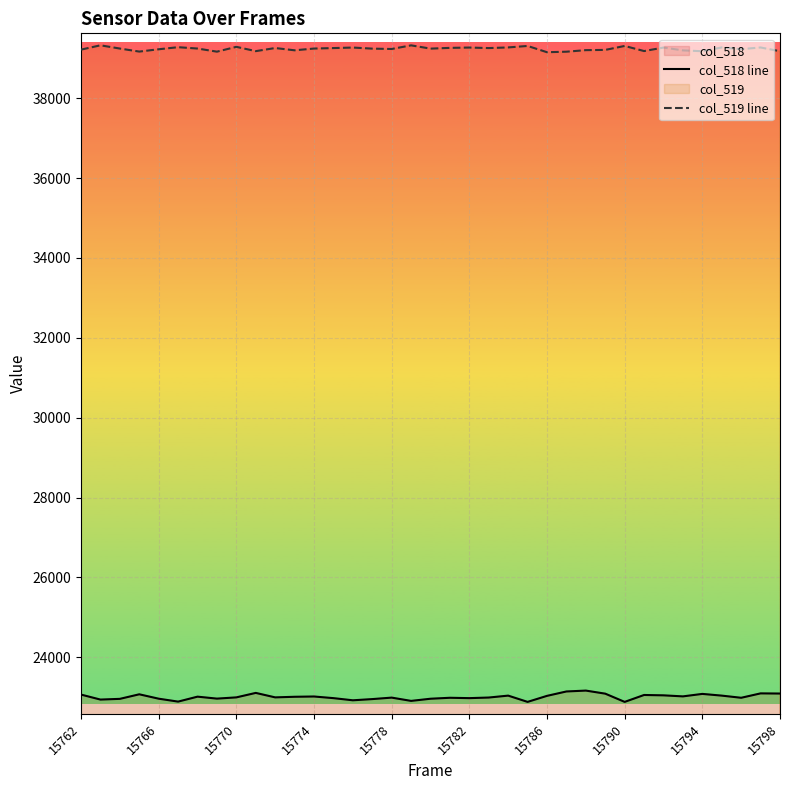

List the series in order of their peak value, lowest first.

col_518 line, col_519 line